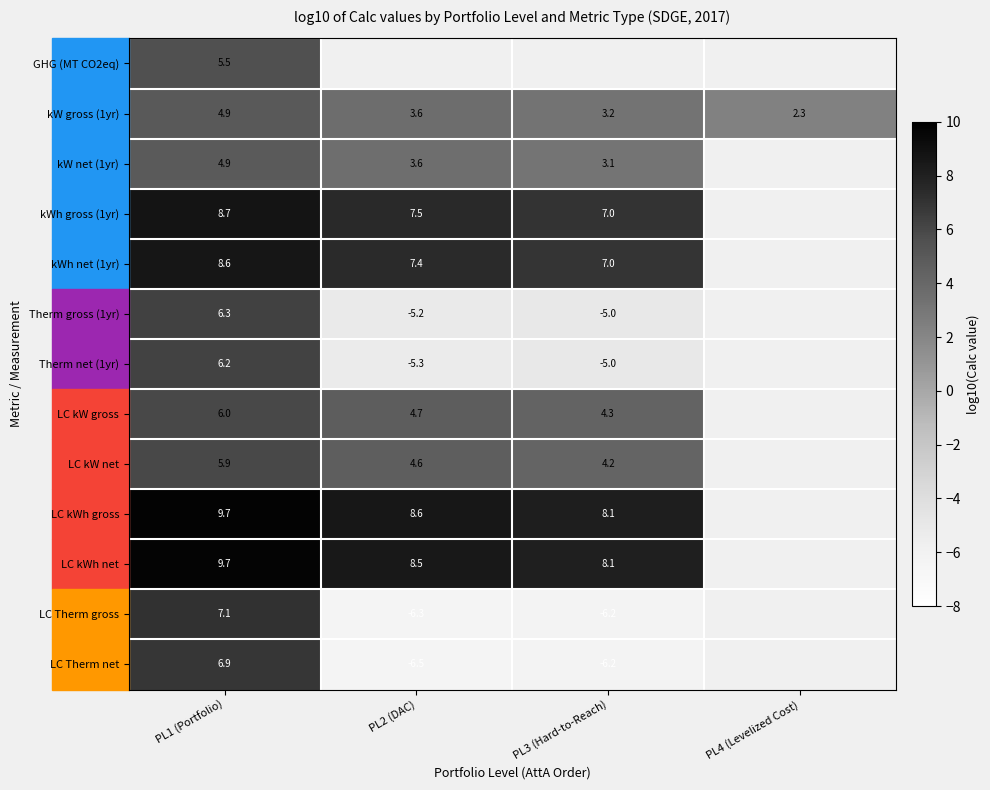

Is the value of Therm net (1yr) at PL1 (Portfolio) greater than the value of kW gross (1yr) at PL4 (Levelized Cost)?

Yes